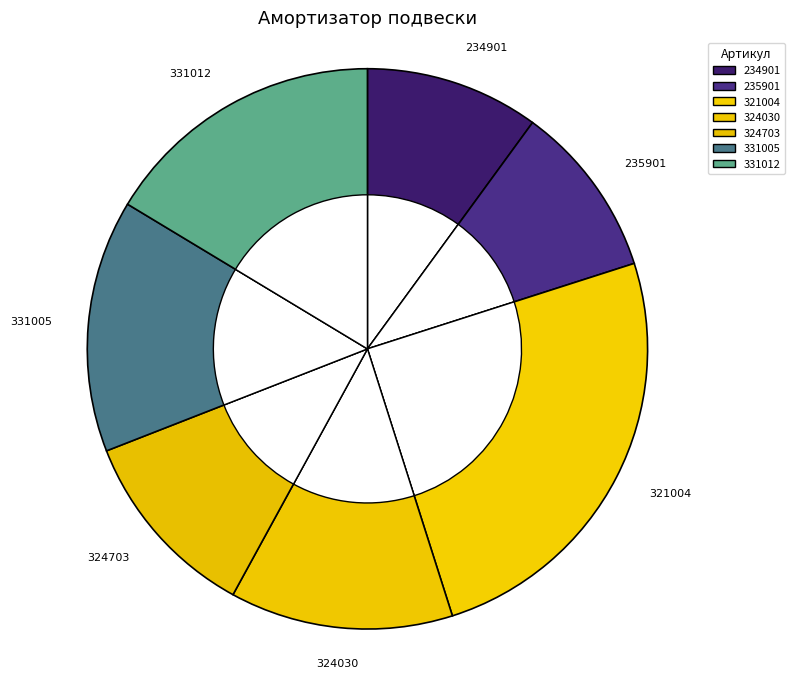

What is the change in value from 235901 to 324030?

+358